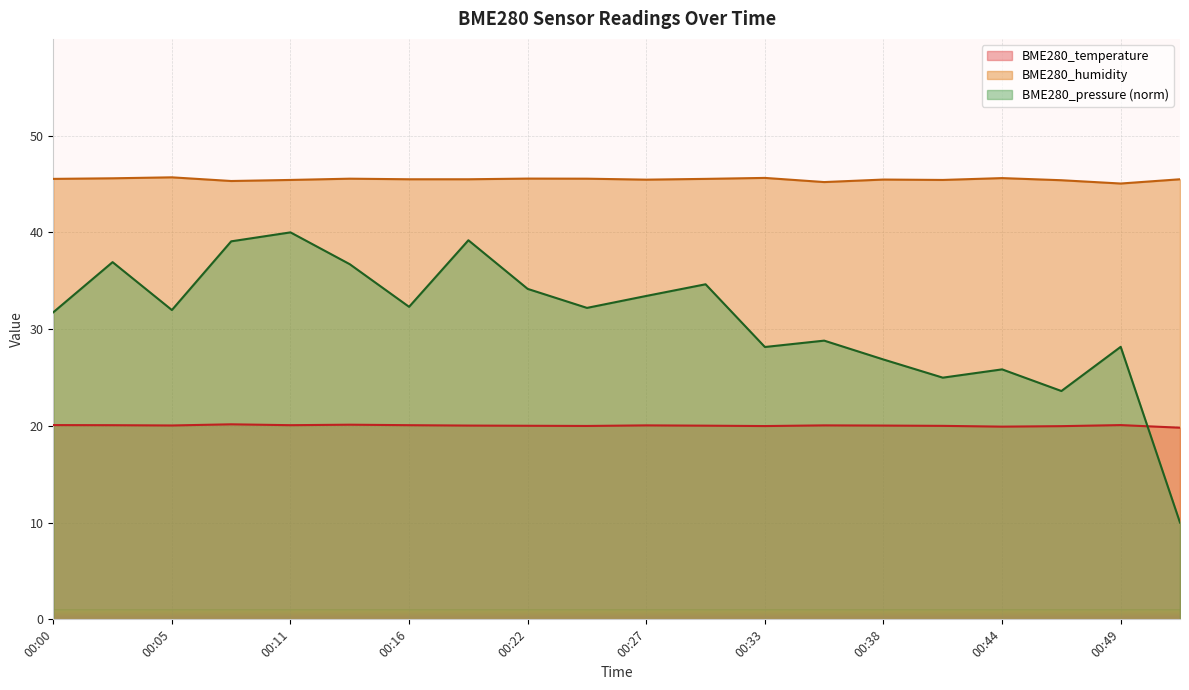

What is the value of the BME280_humidity point at the 9th from the left?

45.6